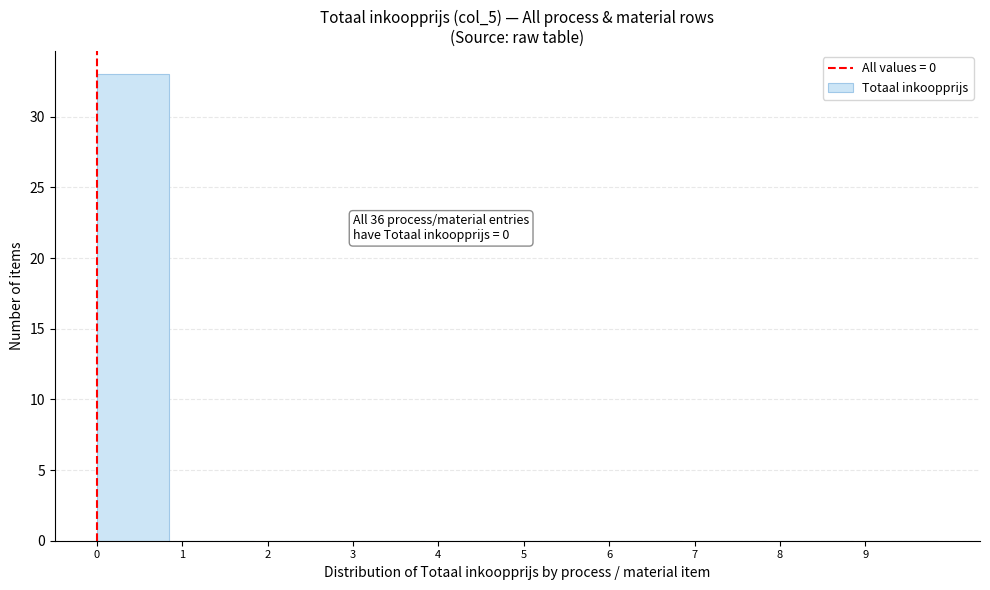

Which range on the x-axis has the tallest bar?

0 to 1